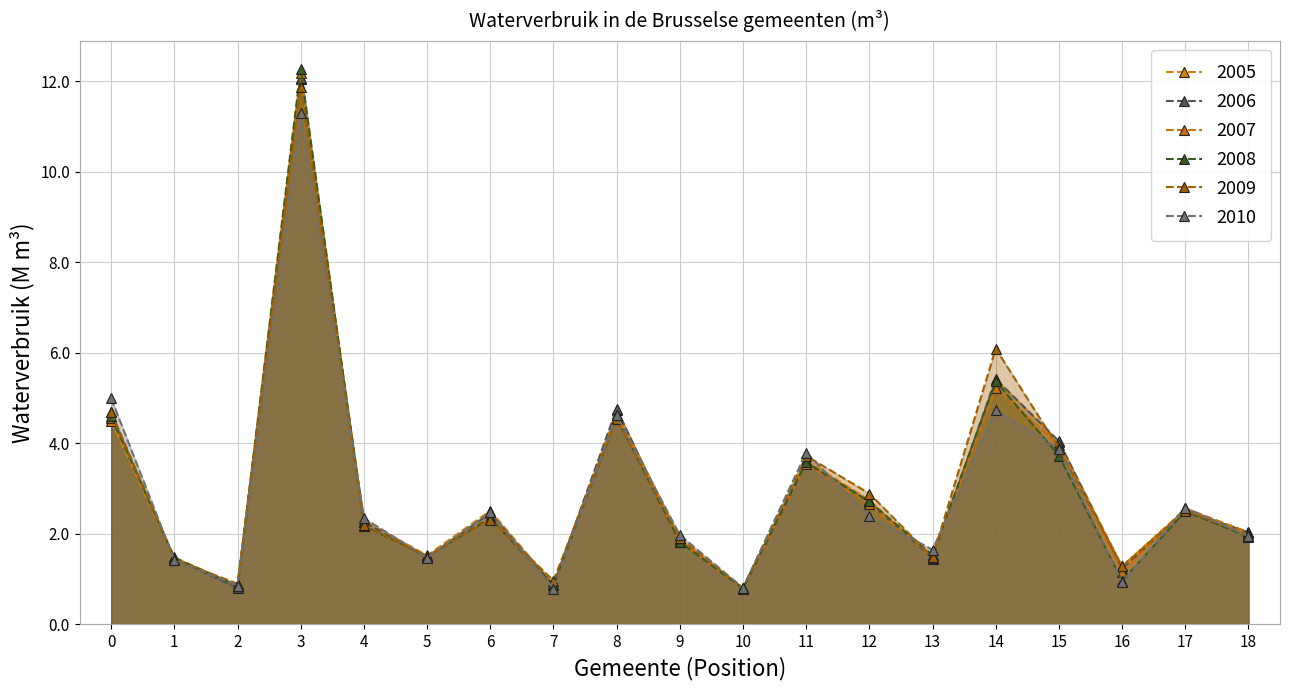

What is the difference between the second highest and minimum values in the 2009 series?

5.3